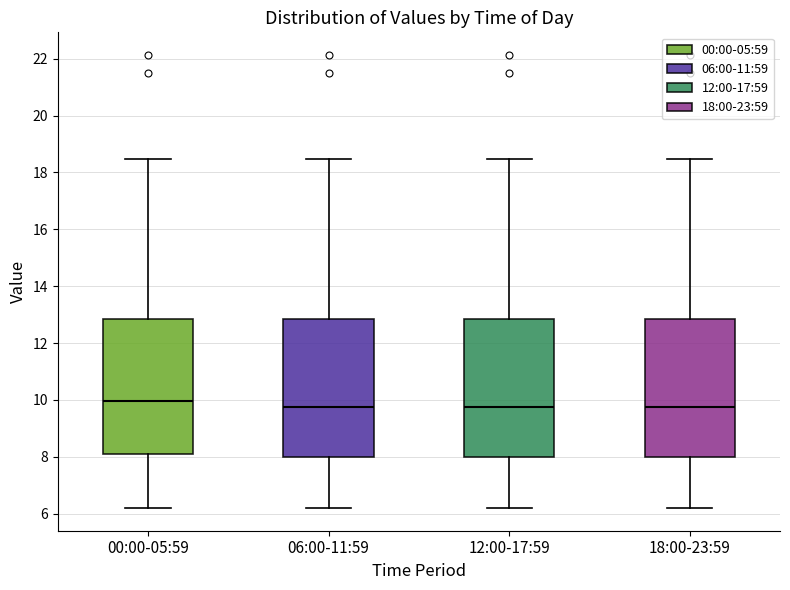

Where is the lower edge of the box for 12:00-17:59 on the y-axis? The values are not printed on the chart, so give them approximately, as read against the axis.

8.0